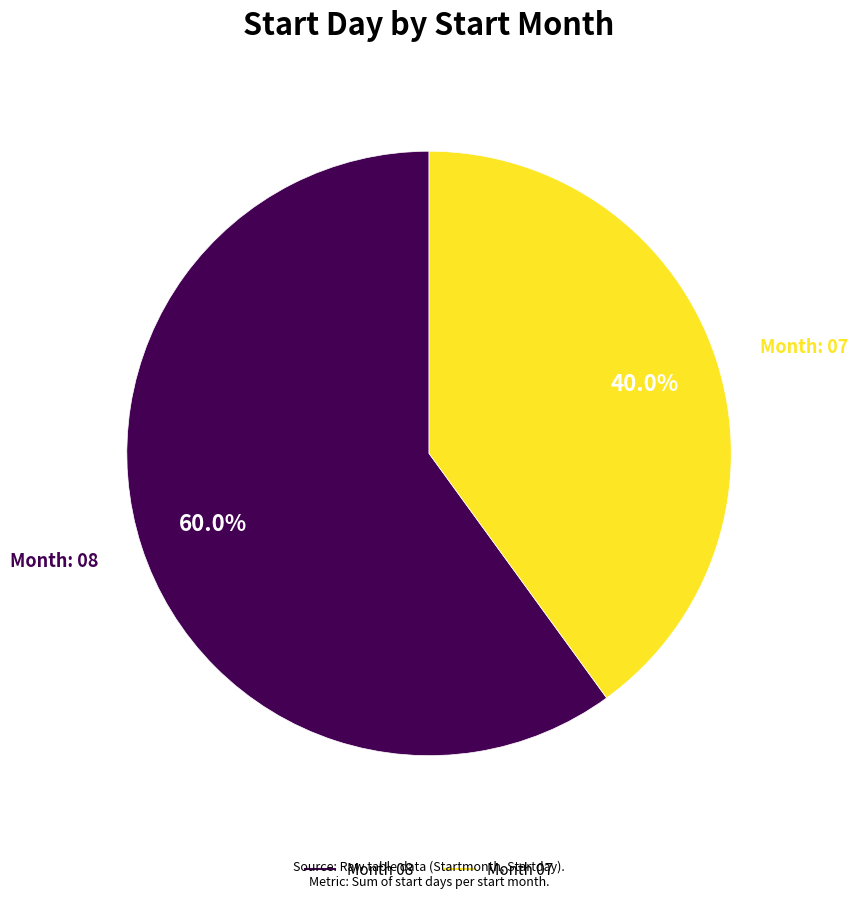

Is there a majority slice in this chart?

Yes